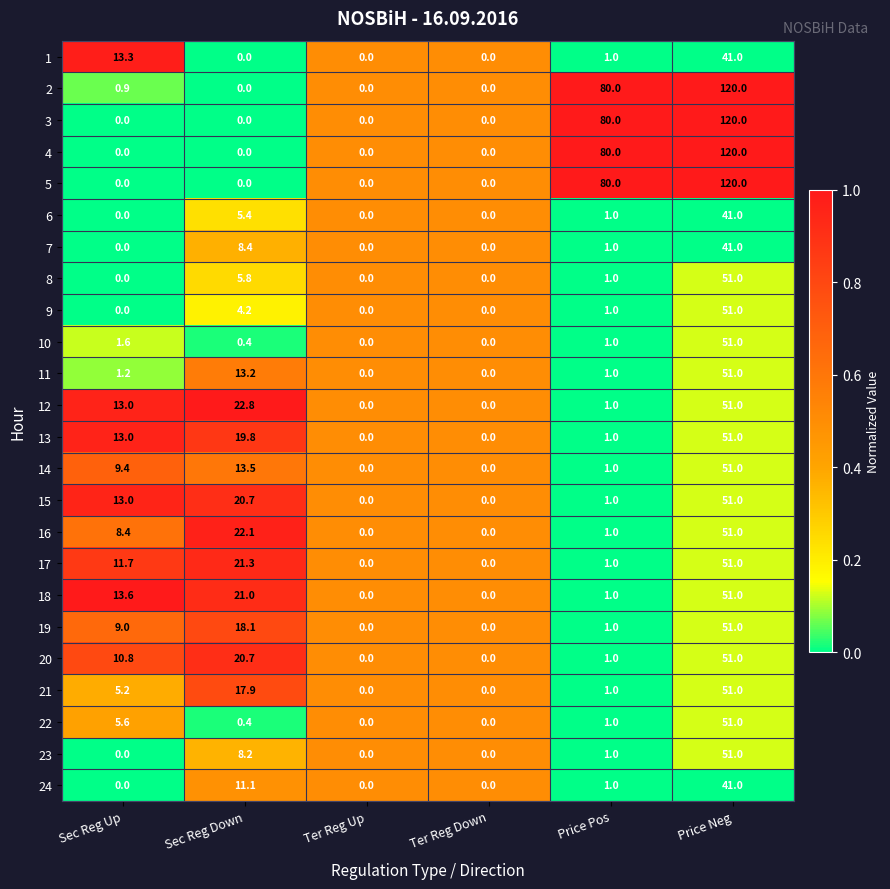

Which category has the highest value in the 2 series?

Price Neg